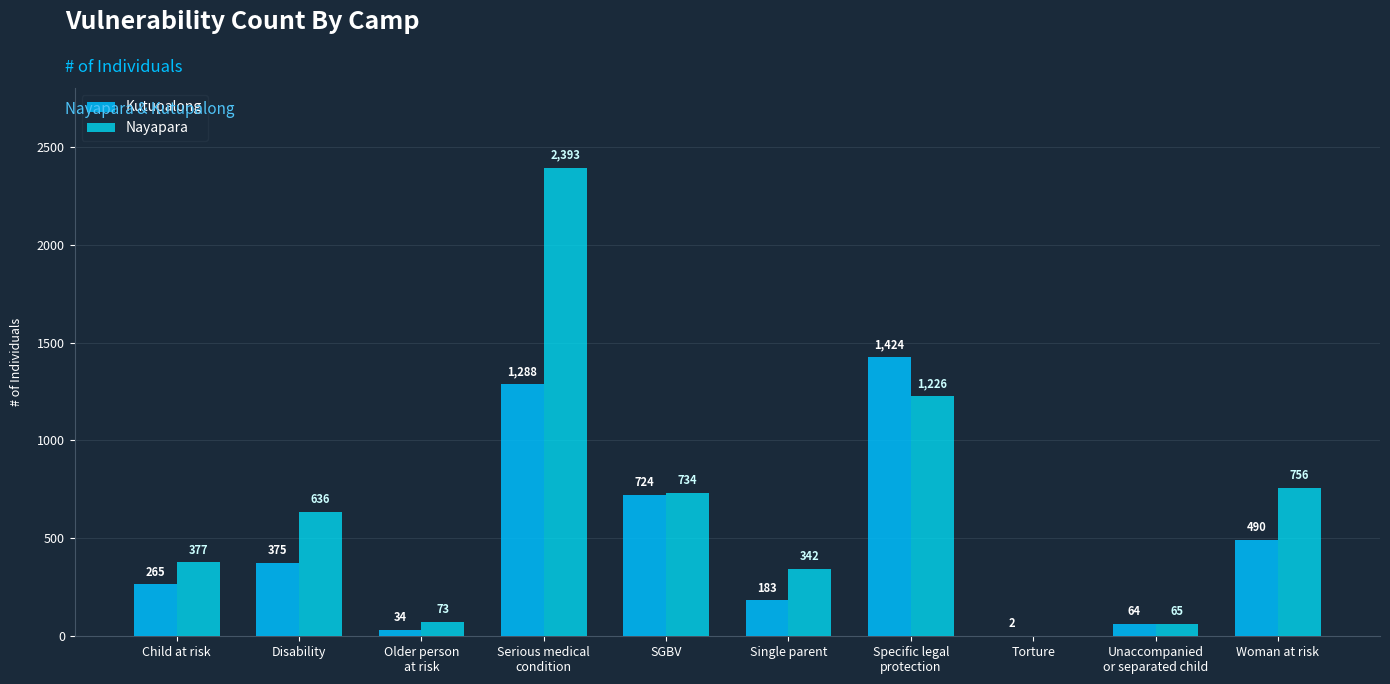

Are the bars horizontal?

No